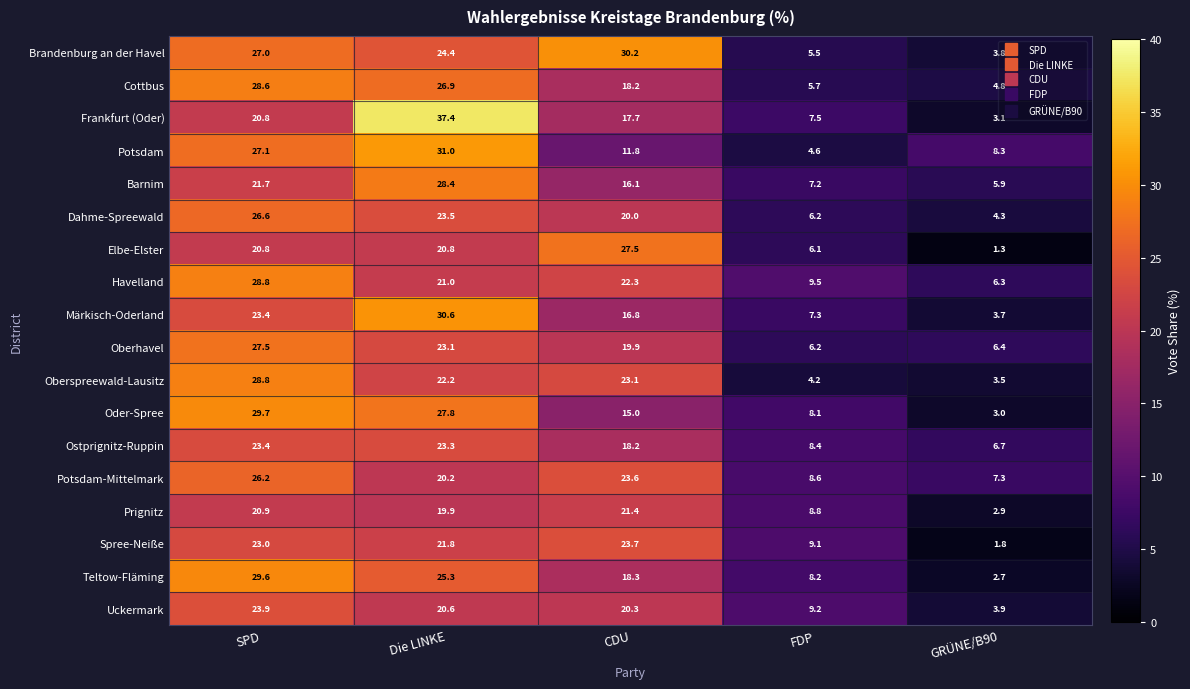

Between SPD and CDU, which series saw the biggest shift?

Potsdam